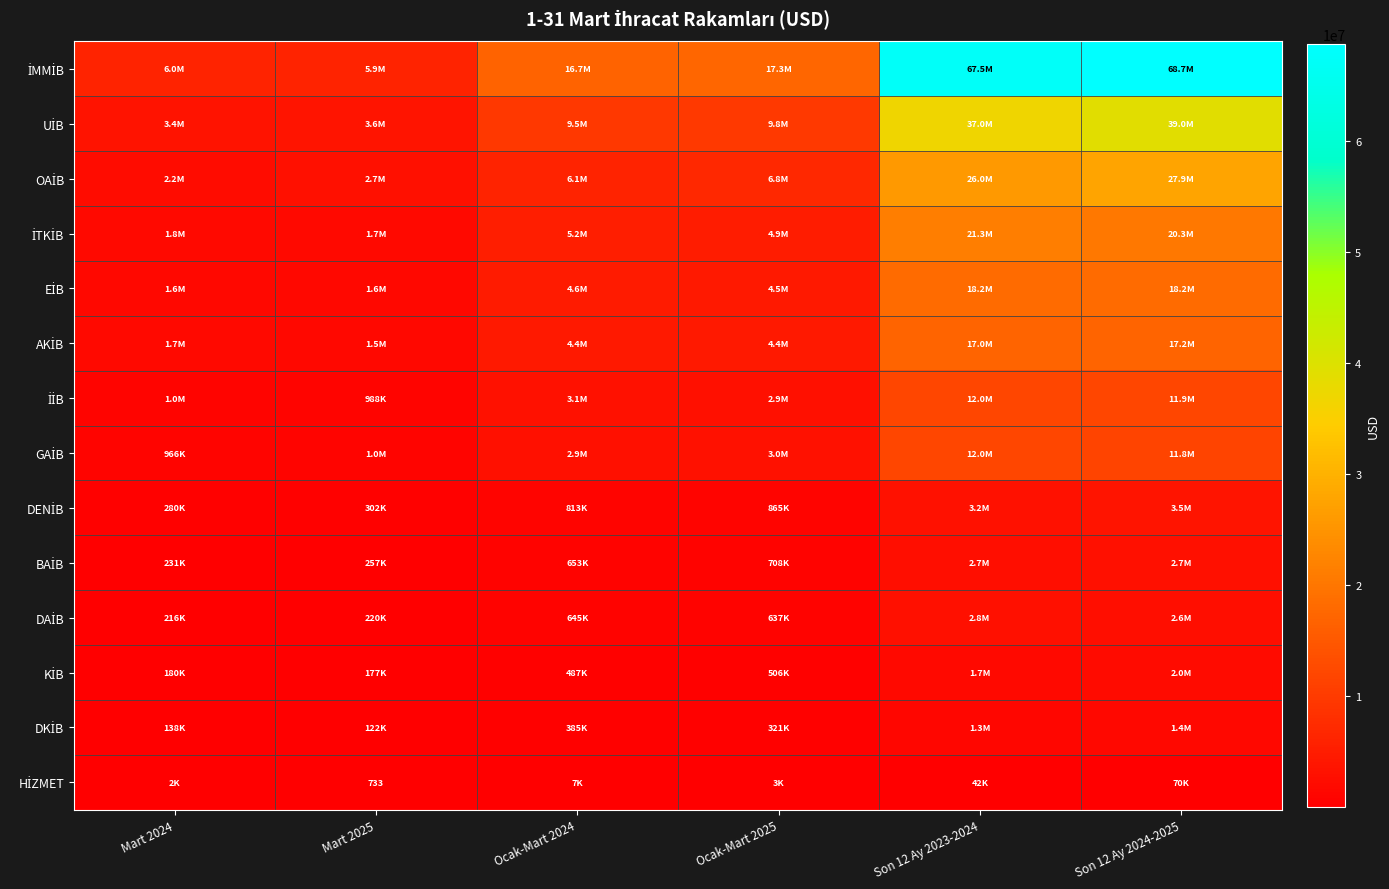

Which label corresponds to the largest value in the chart?

Son 12 Ay 2024-2025